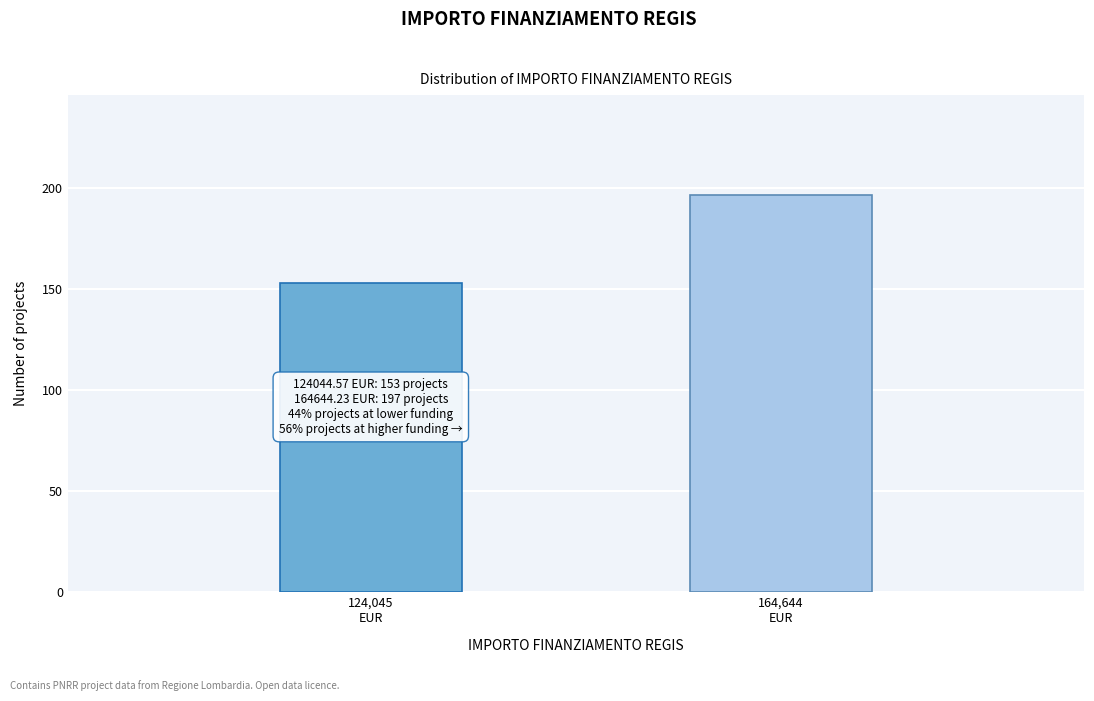

Reading left to right, what are all the values shown in this chart?

153	197